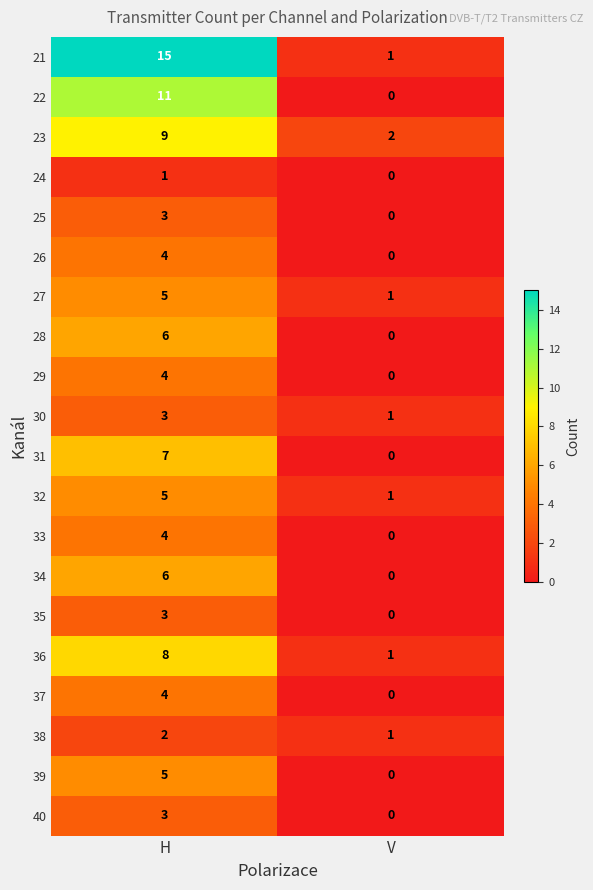

What is the difference between the maximum and minimum values in the 28 series?

6